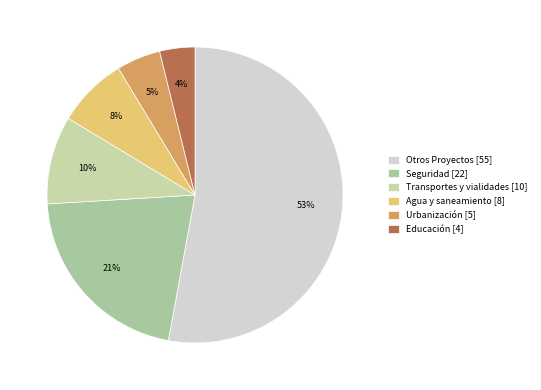

Combined, do Otros Proyectos and Educación account for over 50%?

Yes